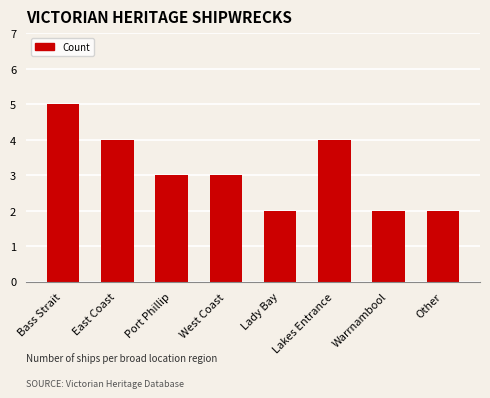

How many categories are shown in the chart?

8